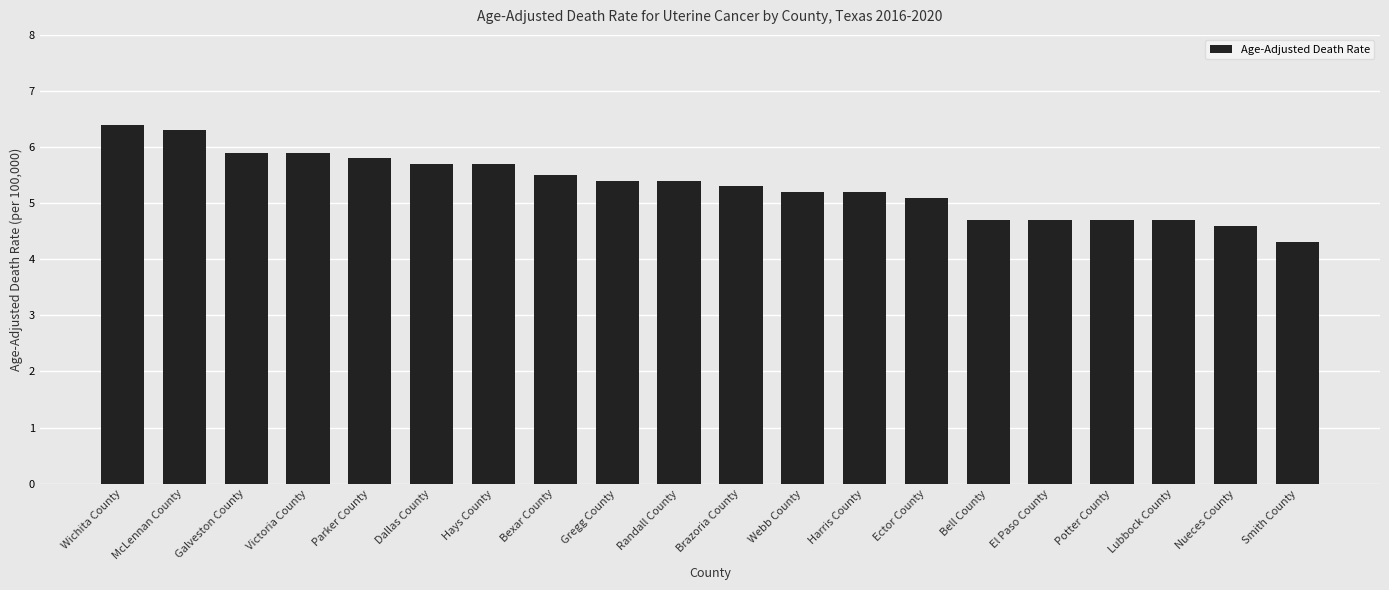

Is it true that the value at McLennan County is 6.3?

True